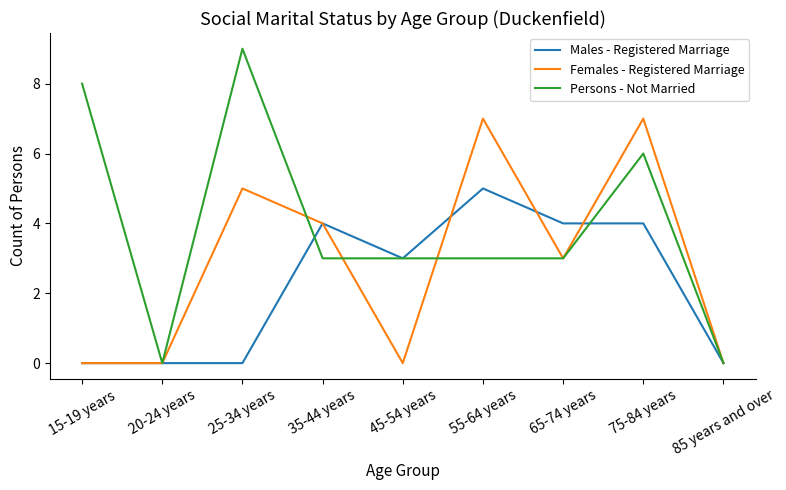

Rank the series by their average value, from highest to lowest.

Persons - Not Married, Females - Registered Marriage, Males - Registered Marriage